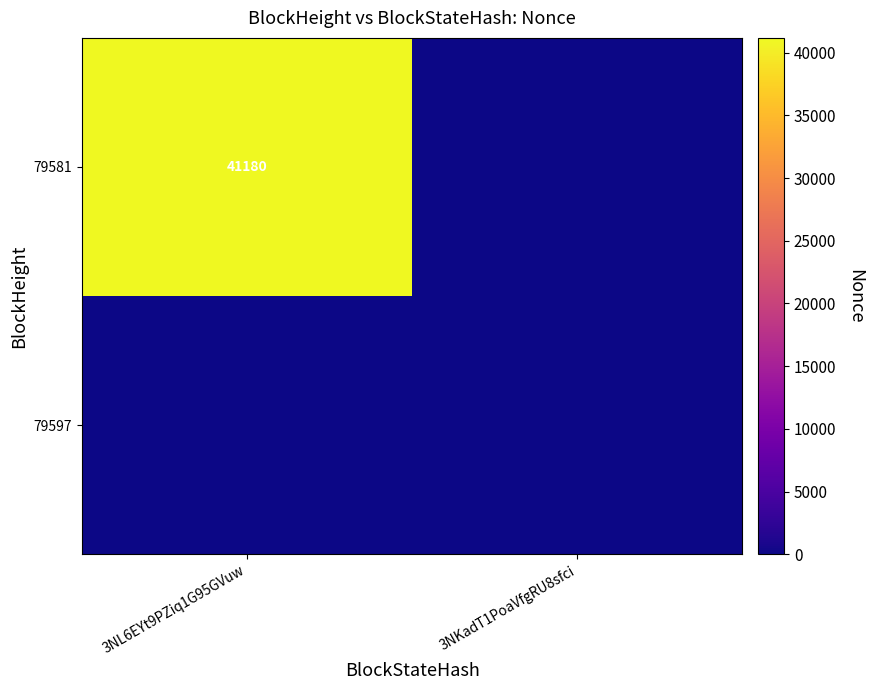

Is it true that 79581 equals 60955 at 3NL6EYt9PZiq1G95GVuw?

False